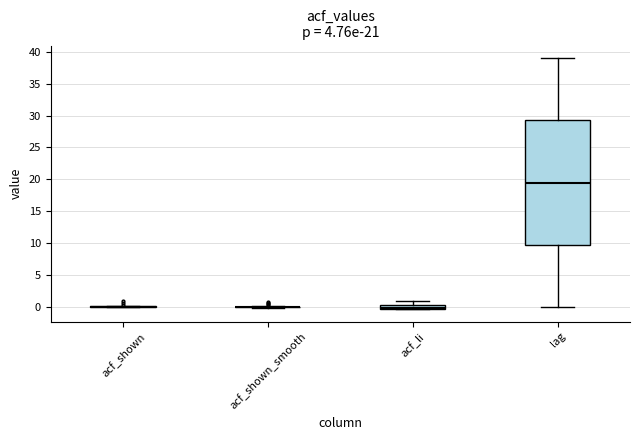

Comparing the boxes themselves (not the whiskers), which one is the tallest?

lag